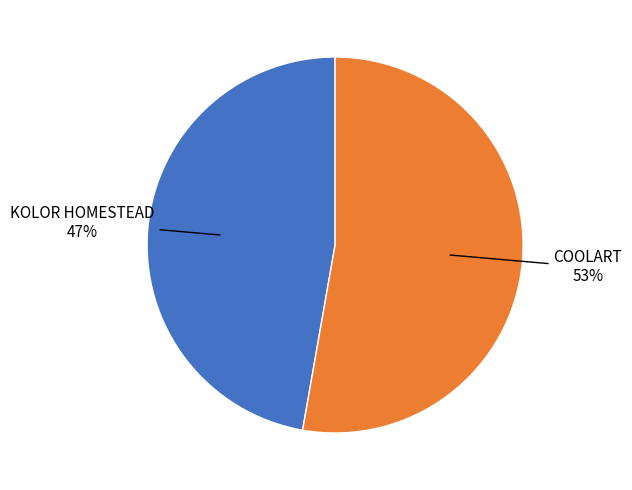

Does any single category account for the majority?

Yes